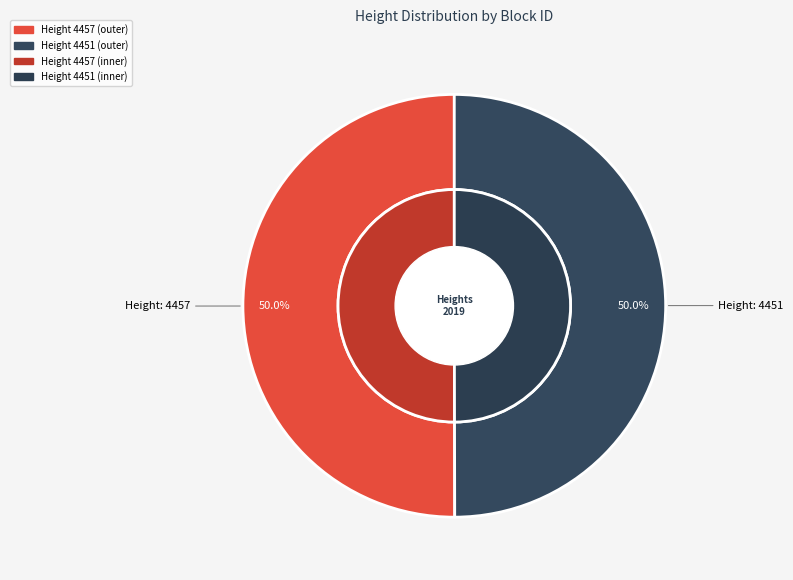

What is the change in value from 4457 to 4451?

-6